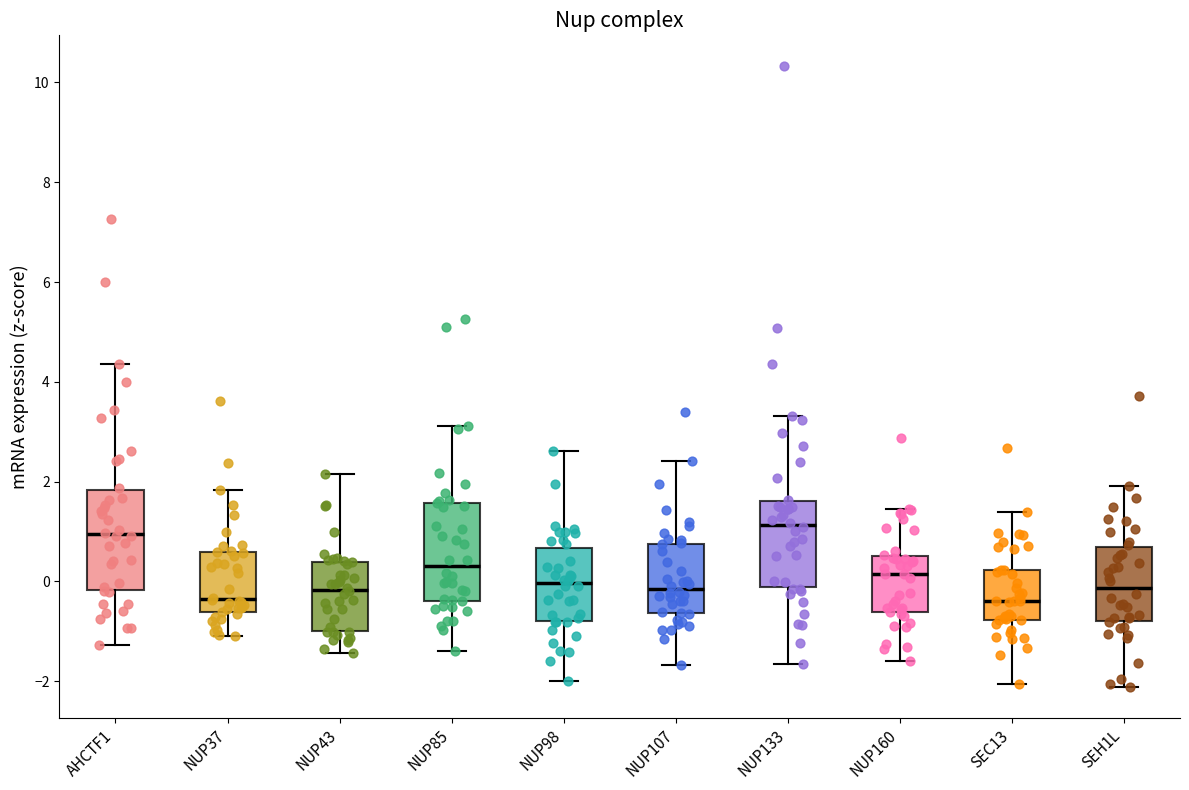

Where is the upper edge of the box for NUP160 on the y-axis? The values are not printed on the chart, so give them approximately, as read against the axis.

0.6